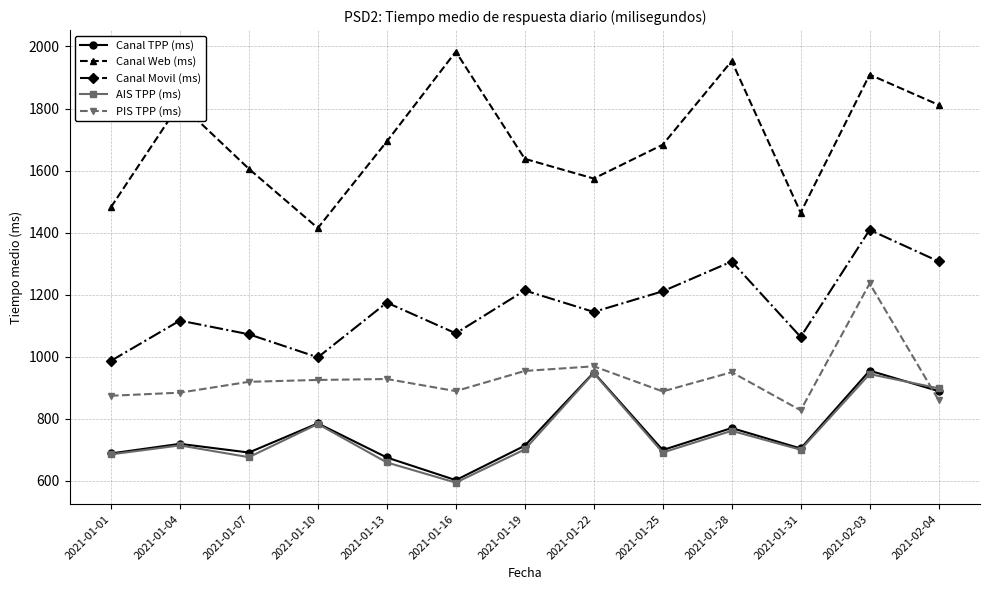

Where is the first local maximum for Canal Movil (ms)?

2021-01-04